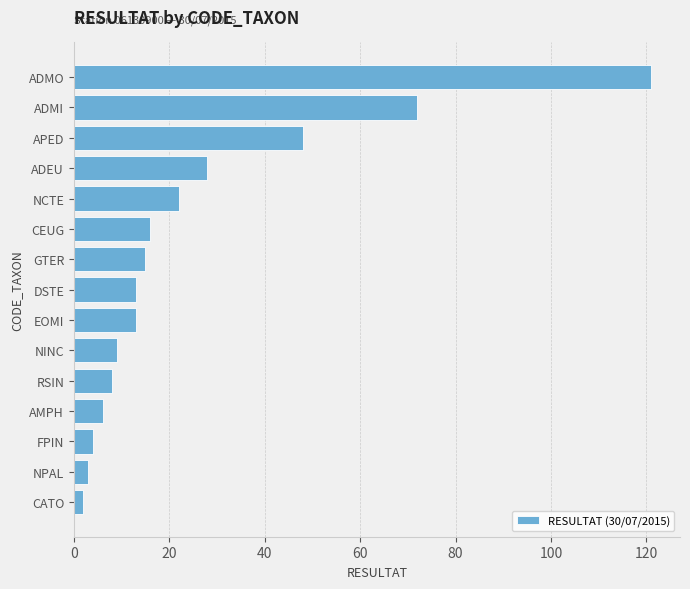

The value at ADMI is 45. True or false?

False